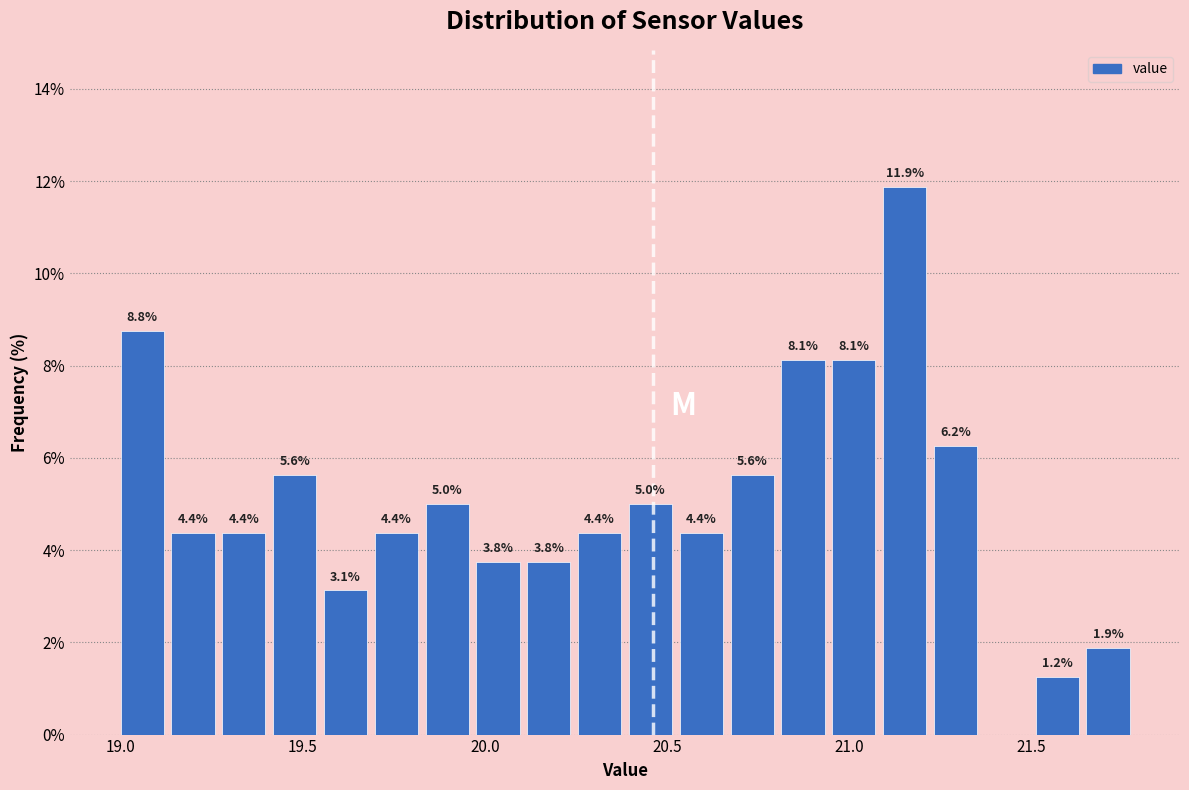

Read against the x-axis, roughly where is the centre of the tallest bar?

21.15